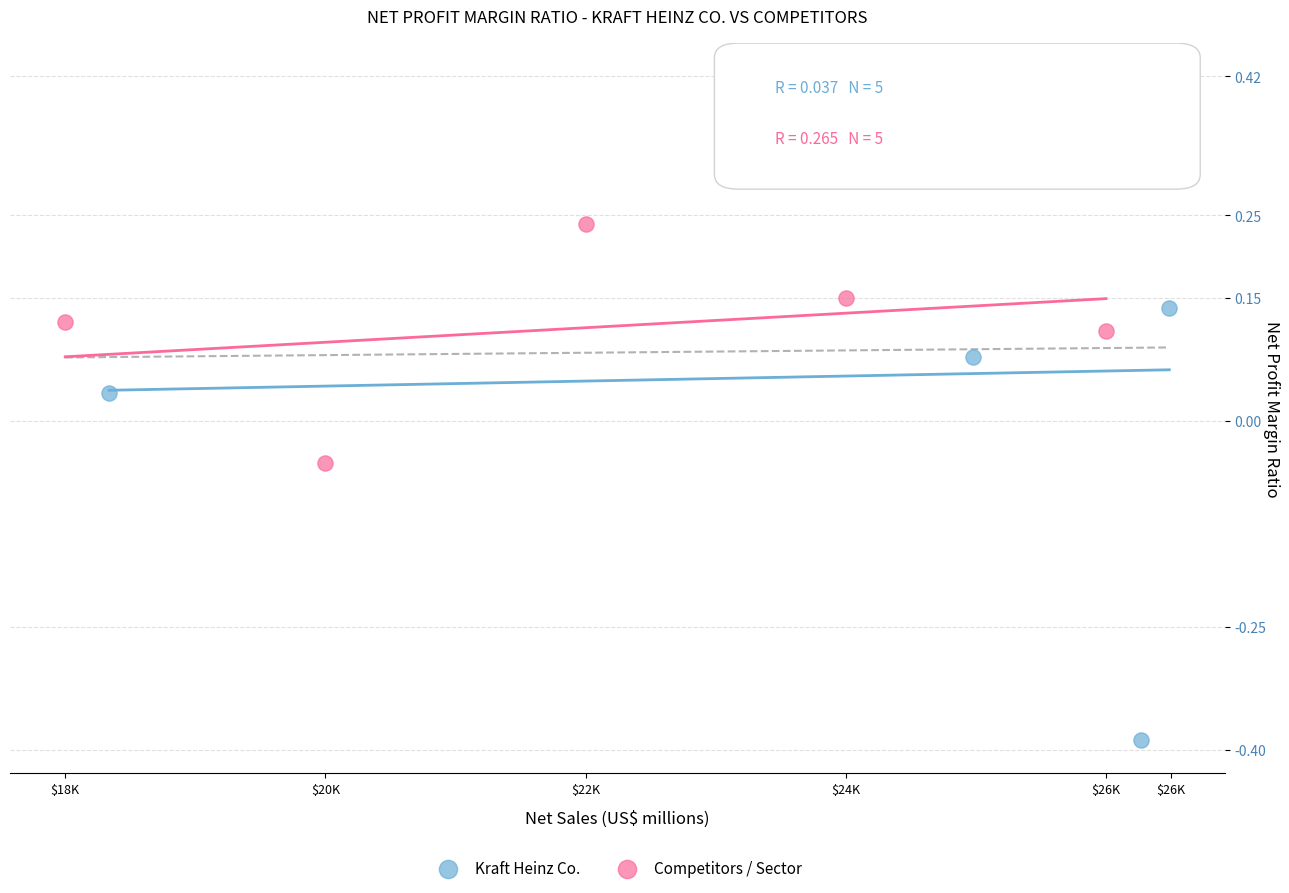

Which series contains the lowest Y value?

Kraft Heinz Co.